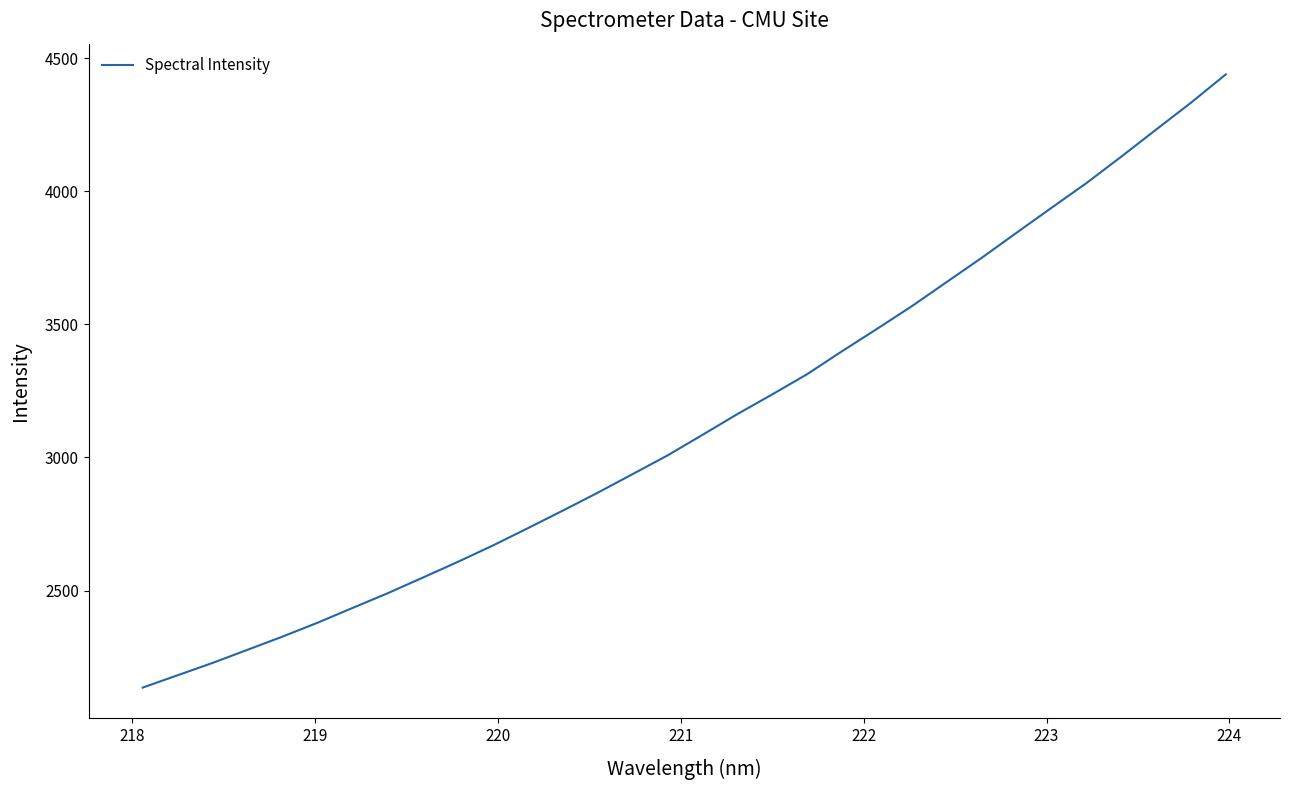

What is the difference between the maximum and minimum values?

2304.2